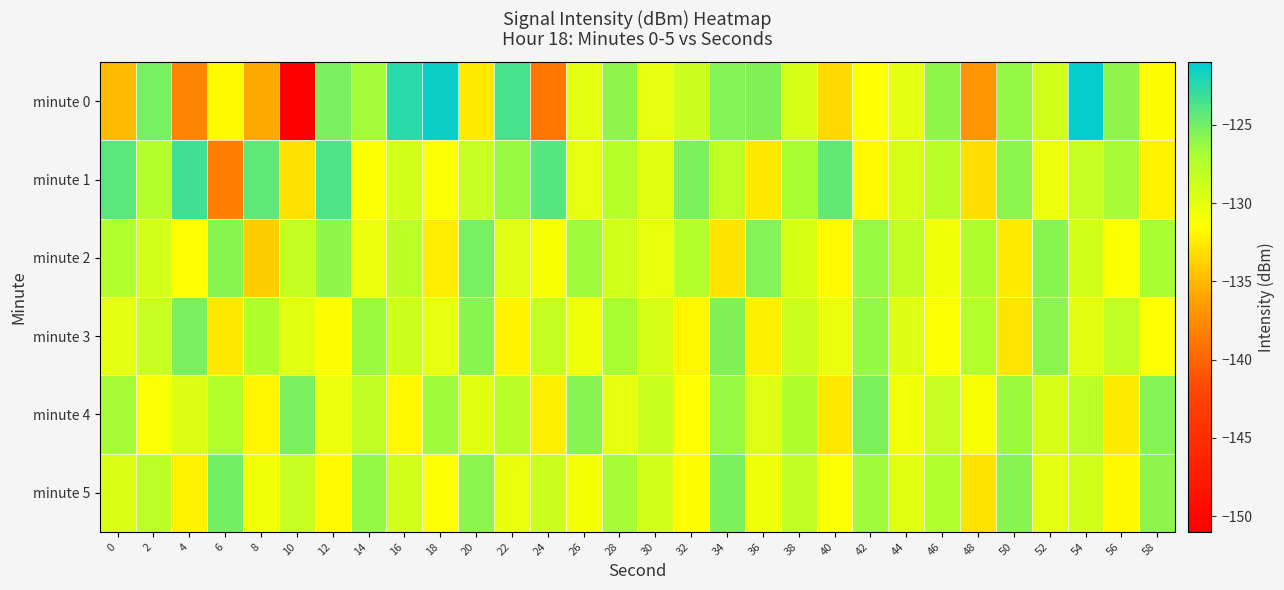

Which series changed the most between 2 and 16?

minute 0